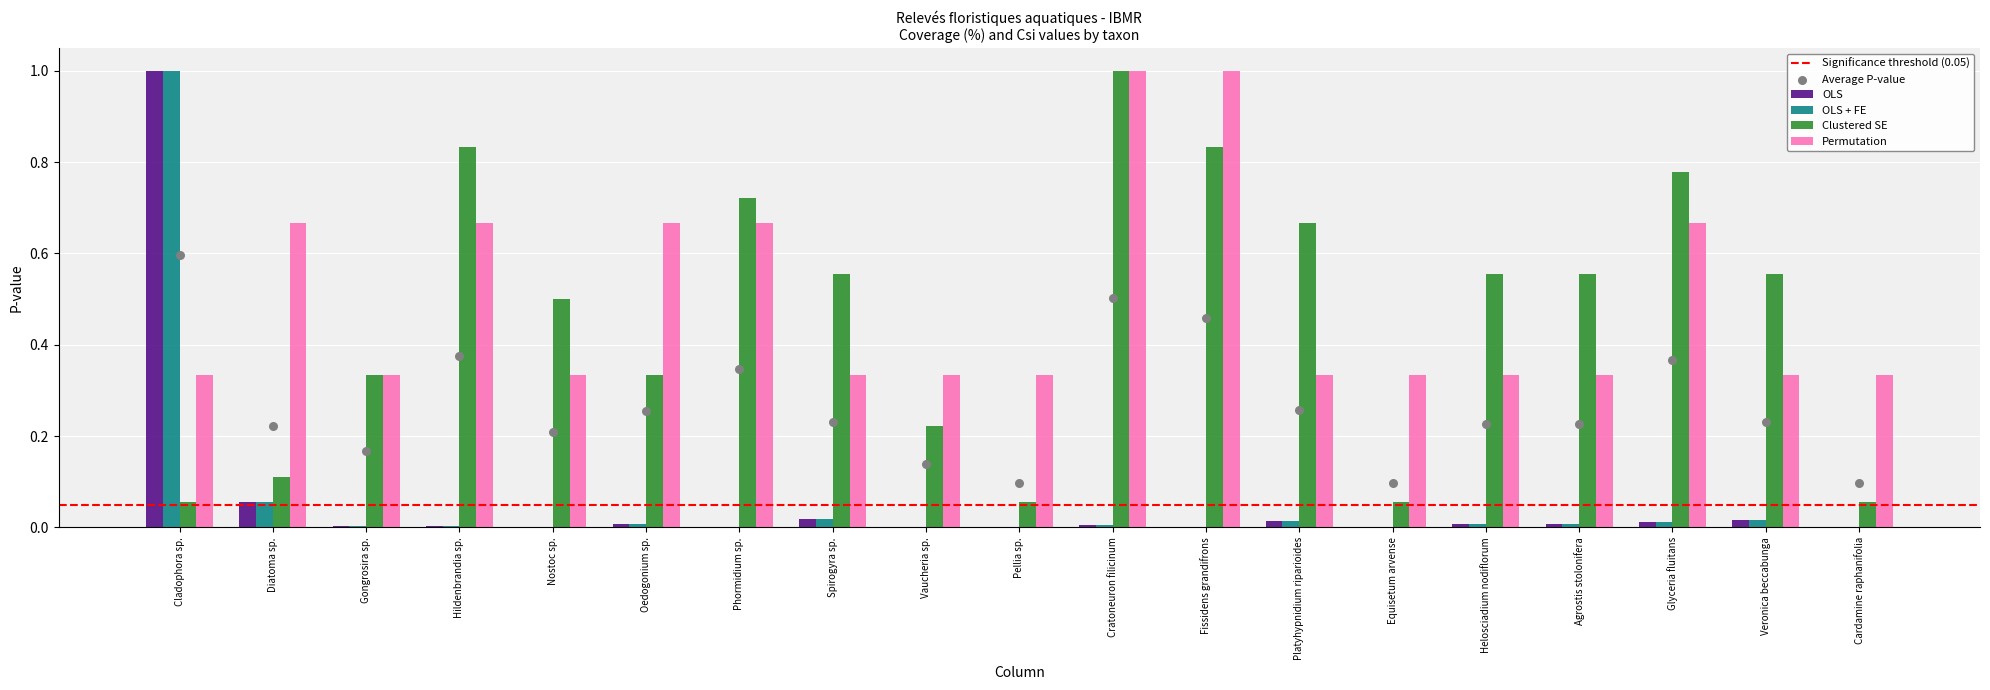

Which series reaches the minimum Y coordinate?

OLS